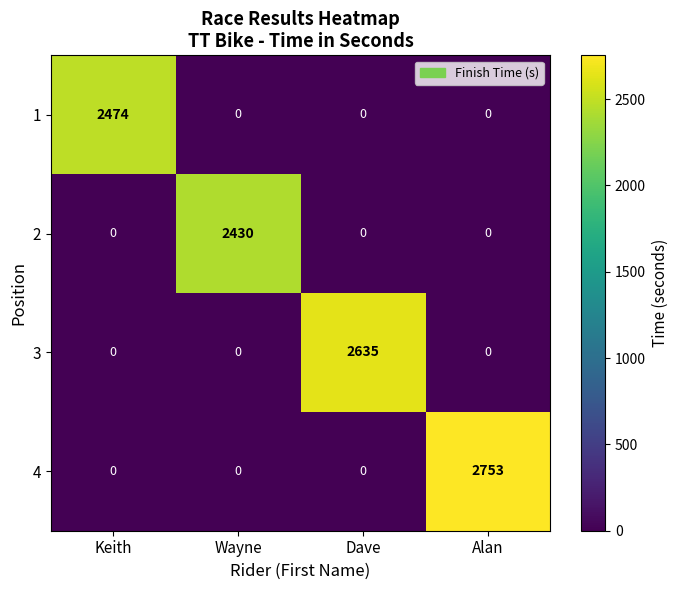

Is it true that 4 equals 0 at Wayne?

True